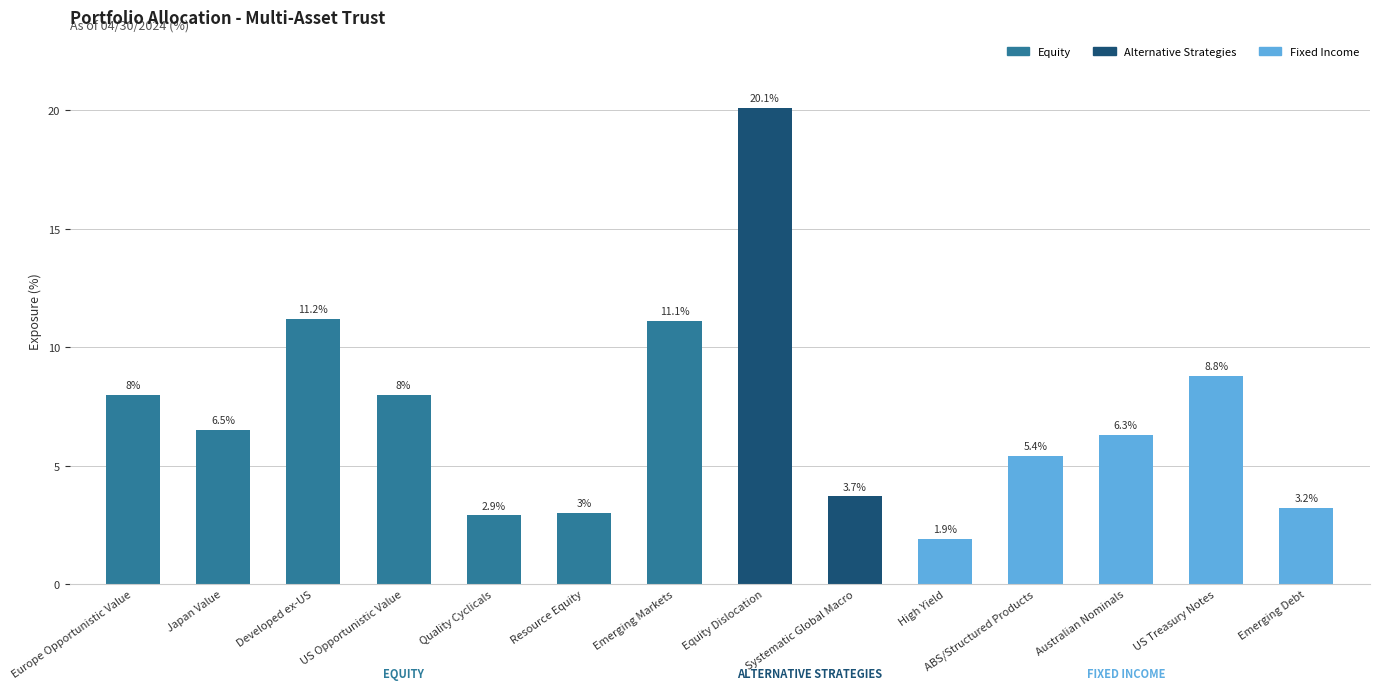

Where is the data nearest to the value 11?

Emerging Markets